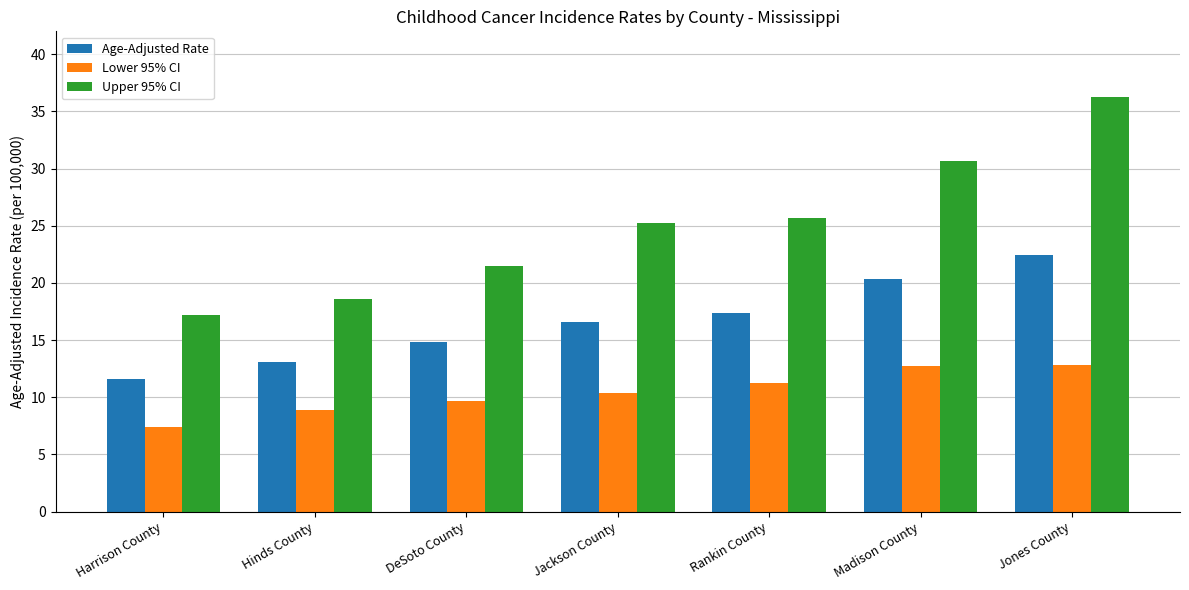

At which category is the sum across all series the highest?

Jones County